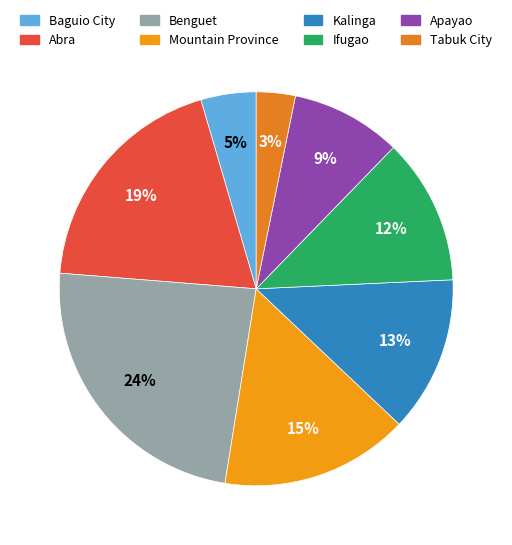

Which slice is the smallest?

Tabuk City